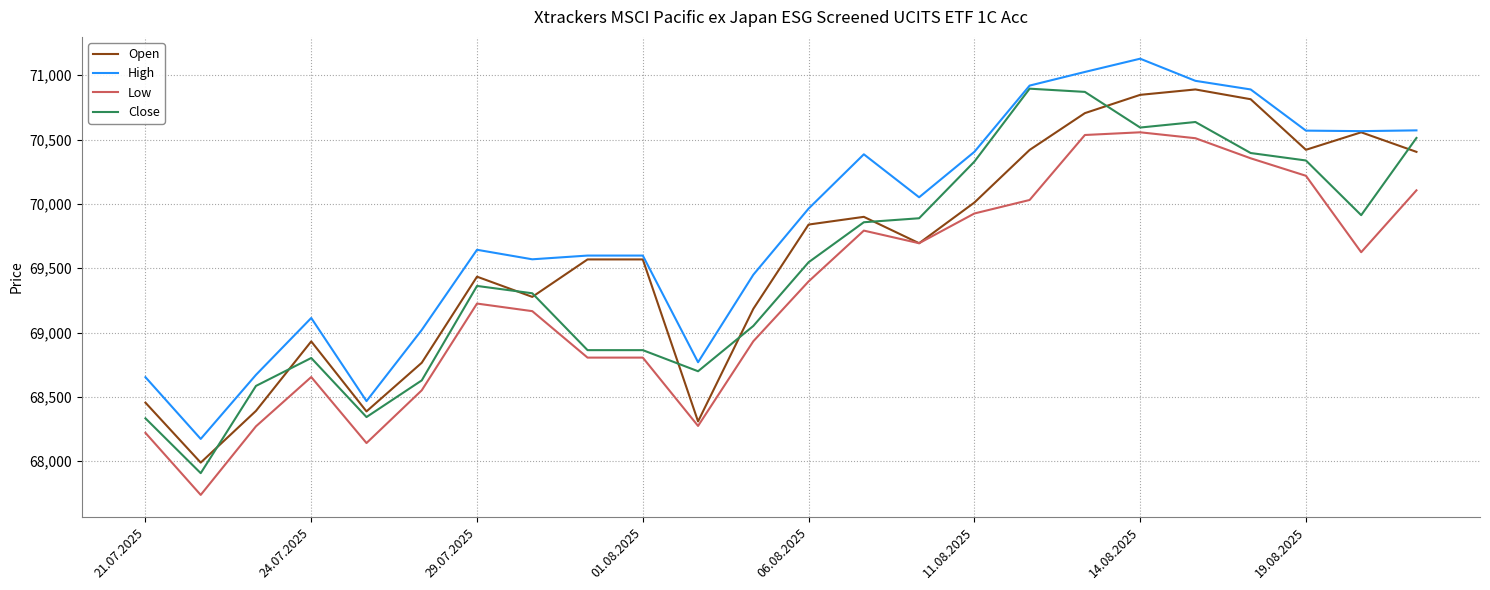

Which series has the largest range (max minus min)?

Close